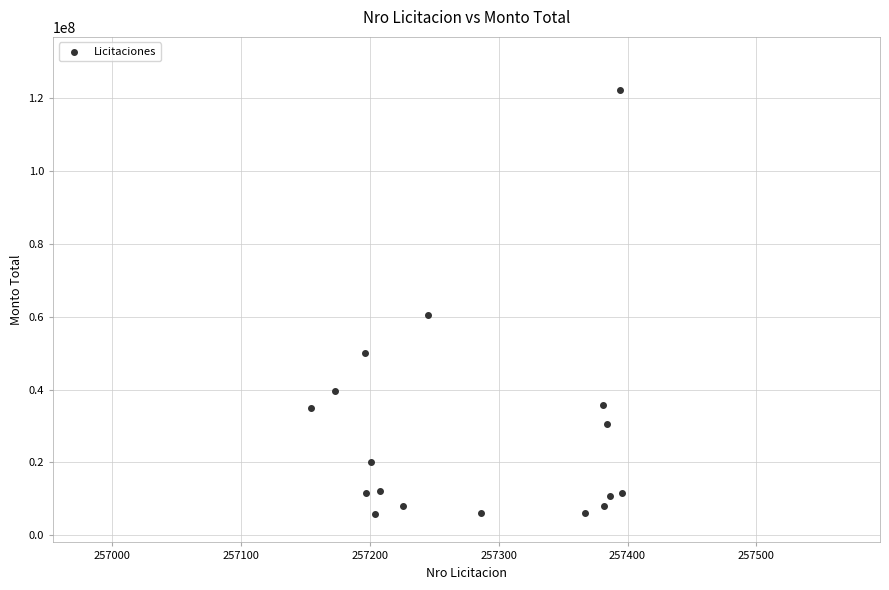

What Y value in the scatter plot is closest to 64075320?

60593016